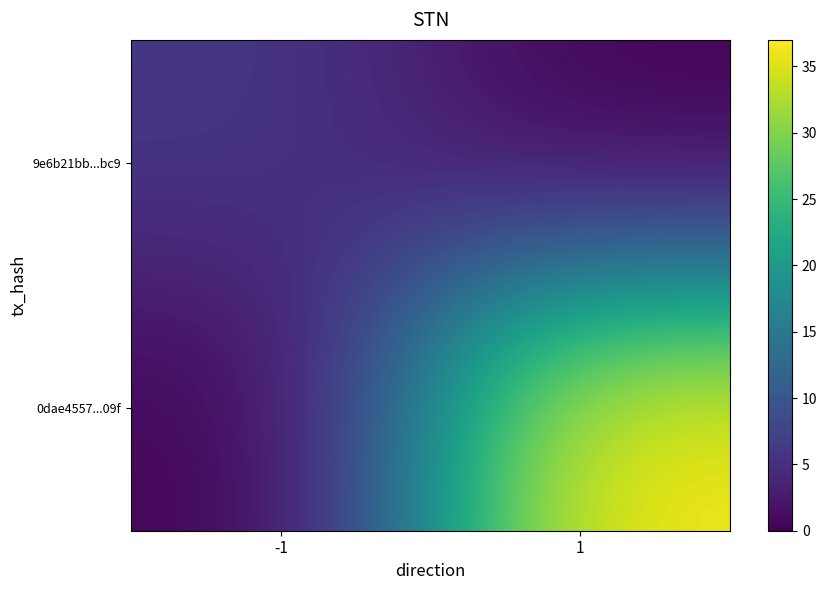

How many distinct data groups are displayed?

2